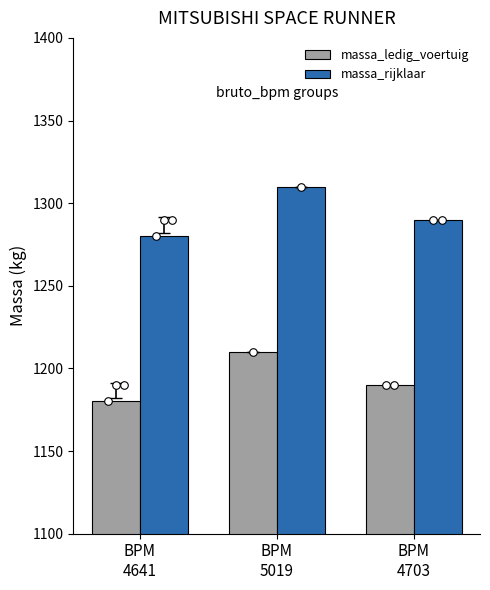

Which series contains the highest Y value?

massa_rijklaar